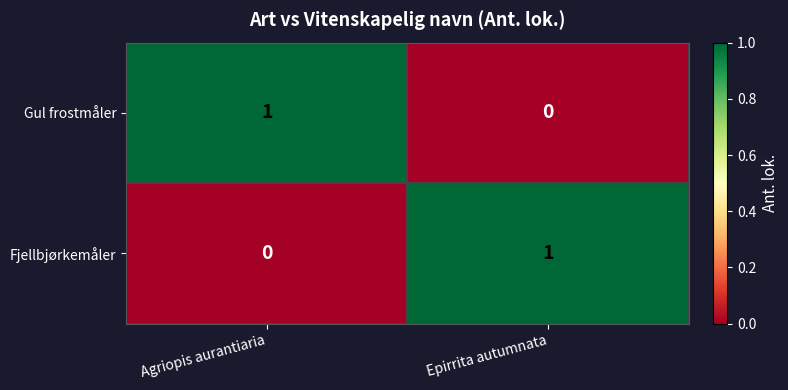

Where is Fjellbjørkemåler nearest to the value 0?

Agriopis aurantiaria